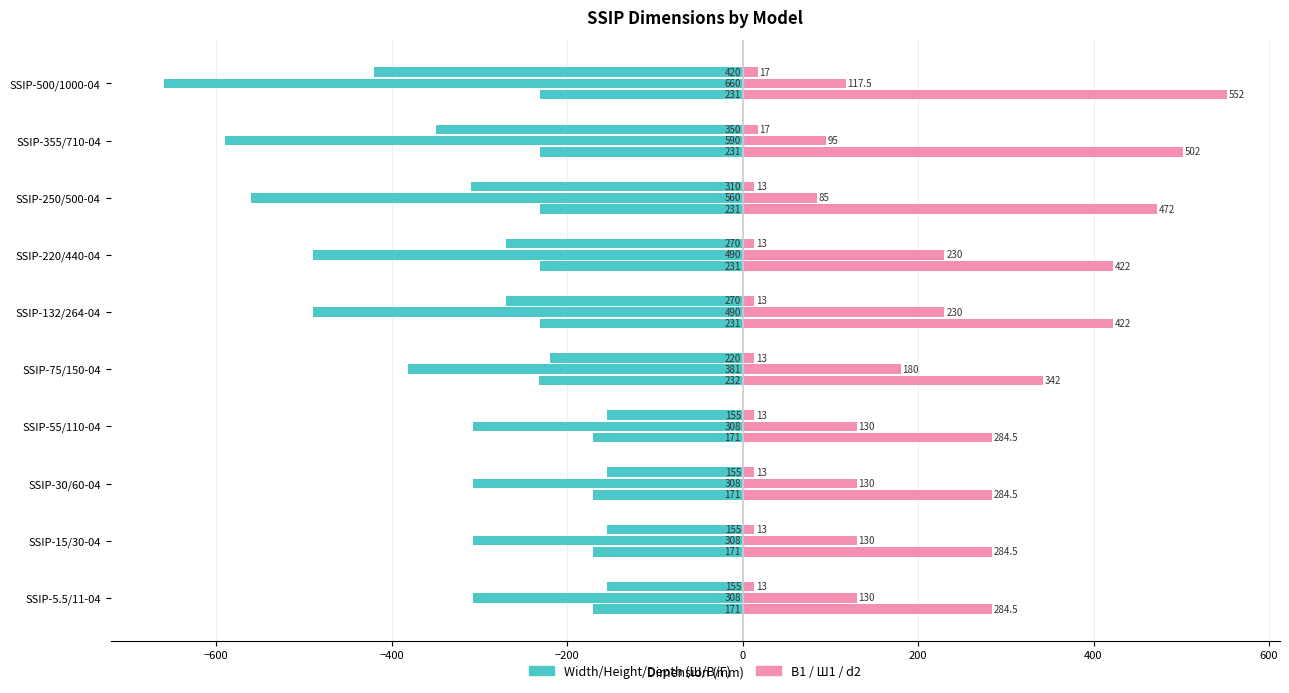

Is the value of Ш, мм at SSIP-30/60-04 greater than the value of В1, мм at SSIP-75/150-04?

No